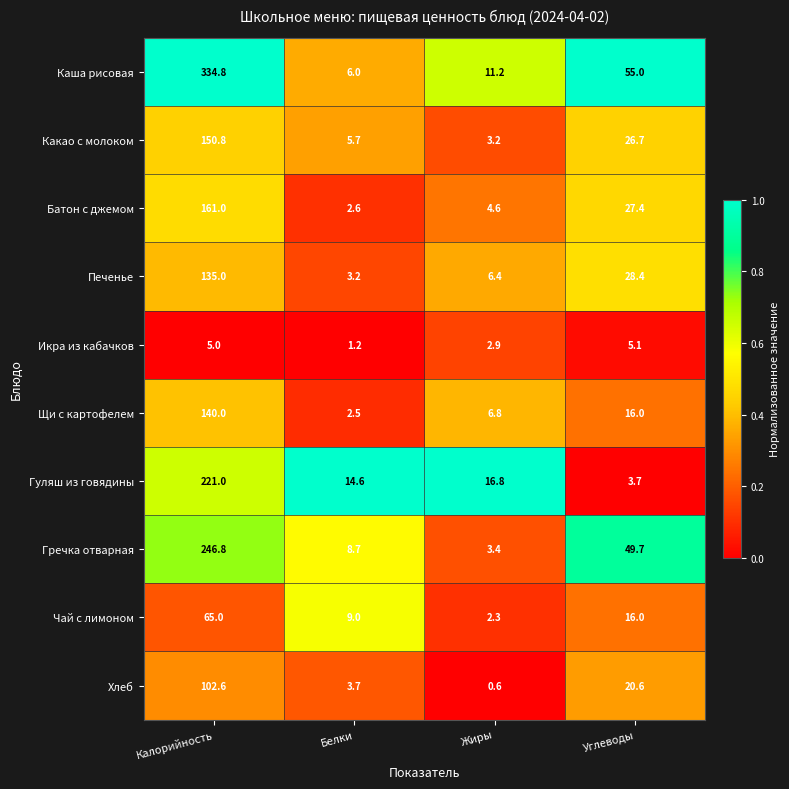

Is it true that Гречка отварная equals 246.8 at Калорийность?

True